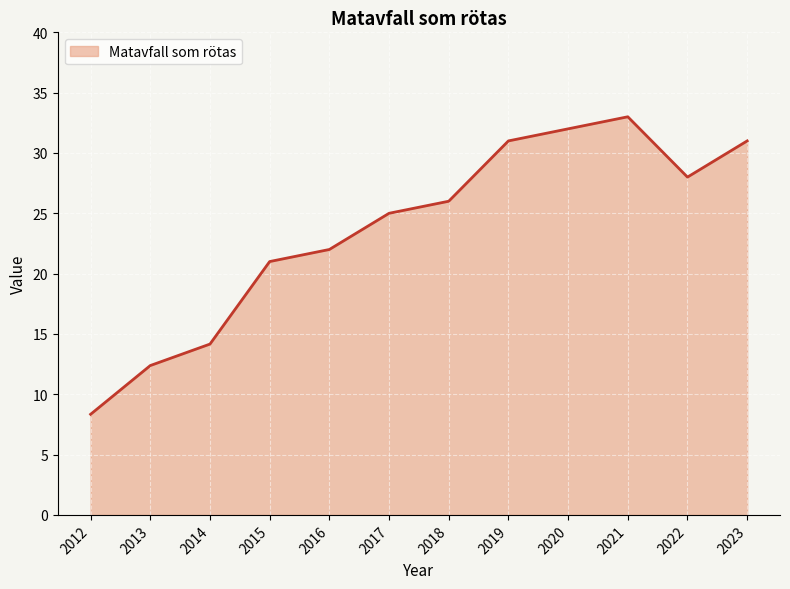

Reading left to right, extract all data points from this chart.

2012=8.3	2013=12.4	2014=14.2	2015=21.0	2016=22.0	2017=25.0	2018=26.0	2019=31.0	2020=32.0	2021=33.0	2022=28.0	2023=31.0